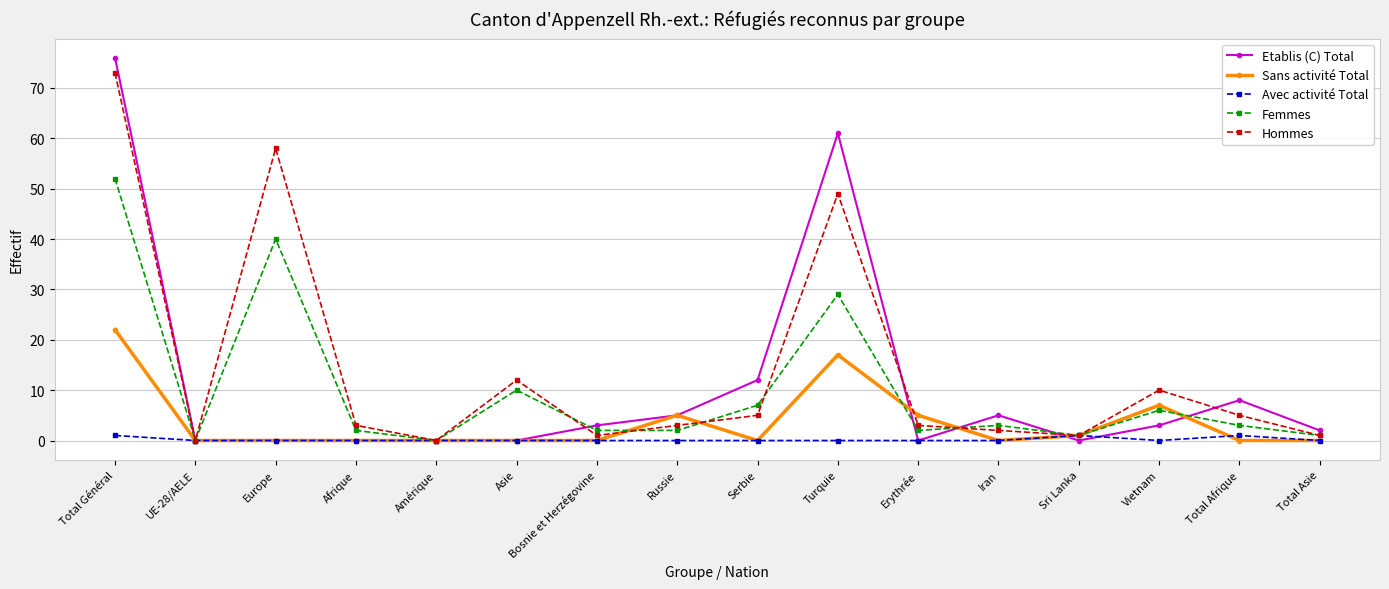

Reading left to right, what are all the values shown in this chart?

Etablis (C) Total: 76	0	0	0	0	0	3	5	12	61	0	5	0	3	8	2
Sans activité Total: 22	0	0	0	0	0	0	5	0	17	5	0	1	7	0	0
Avec activité Total: 1	0	0	0	0	0	0	0	0	0	0	0	1	0	1	0
Femmes: 52	0	40	2	0	10	2	2	7	29	2	3	1	6	3	1
Hommes: 73	0	58	3	0	12	1	3	5	49	3	2	1	10	5	1